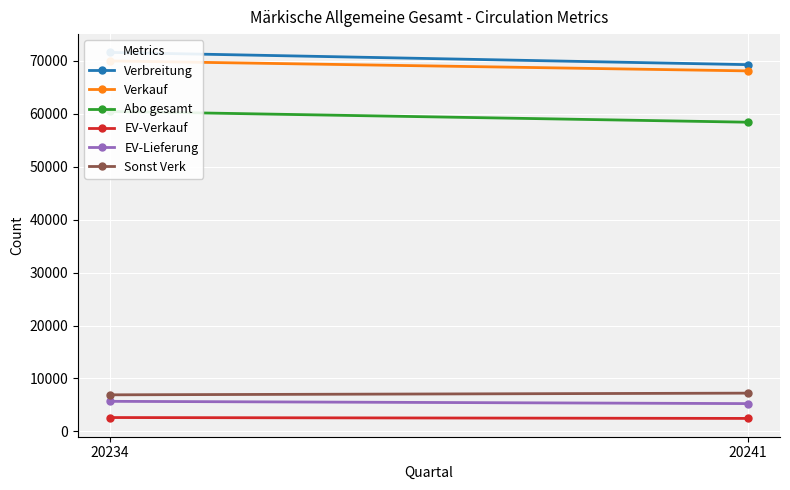

How many distinct data groups are displayed?

6